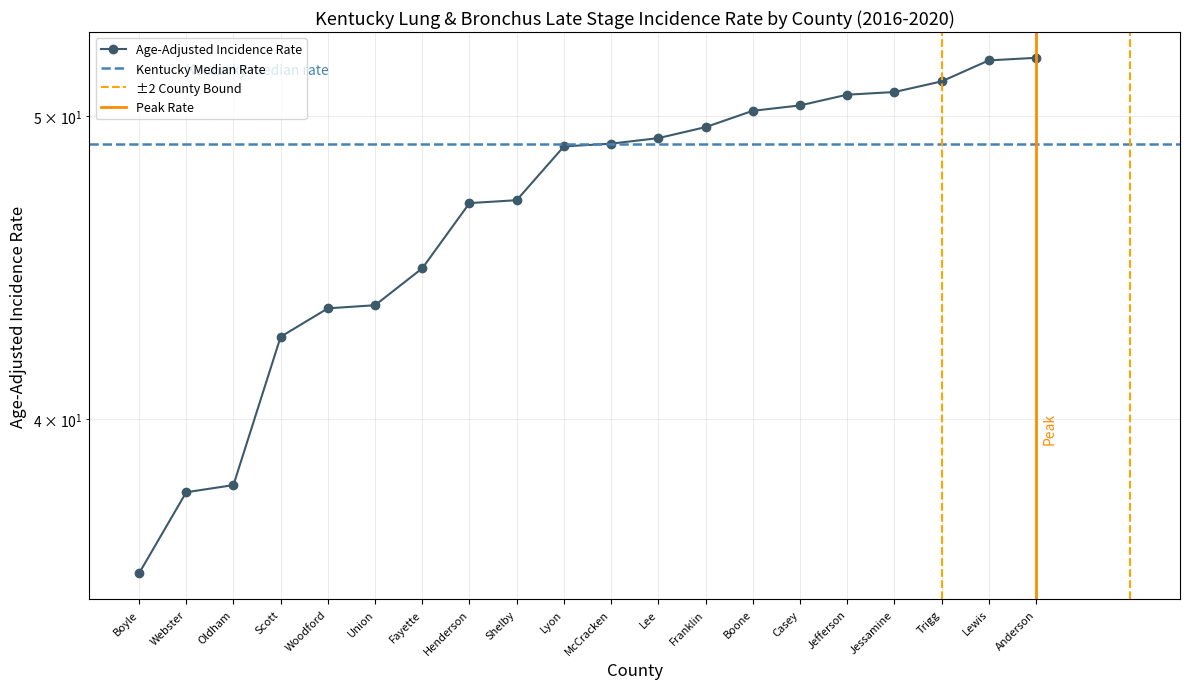

What is the label of the 12th point from the right?

Shelby